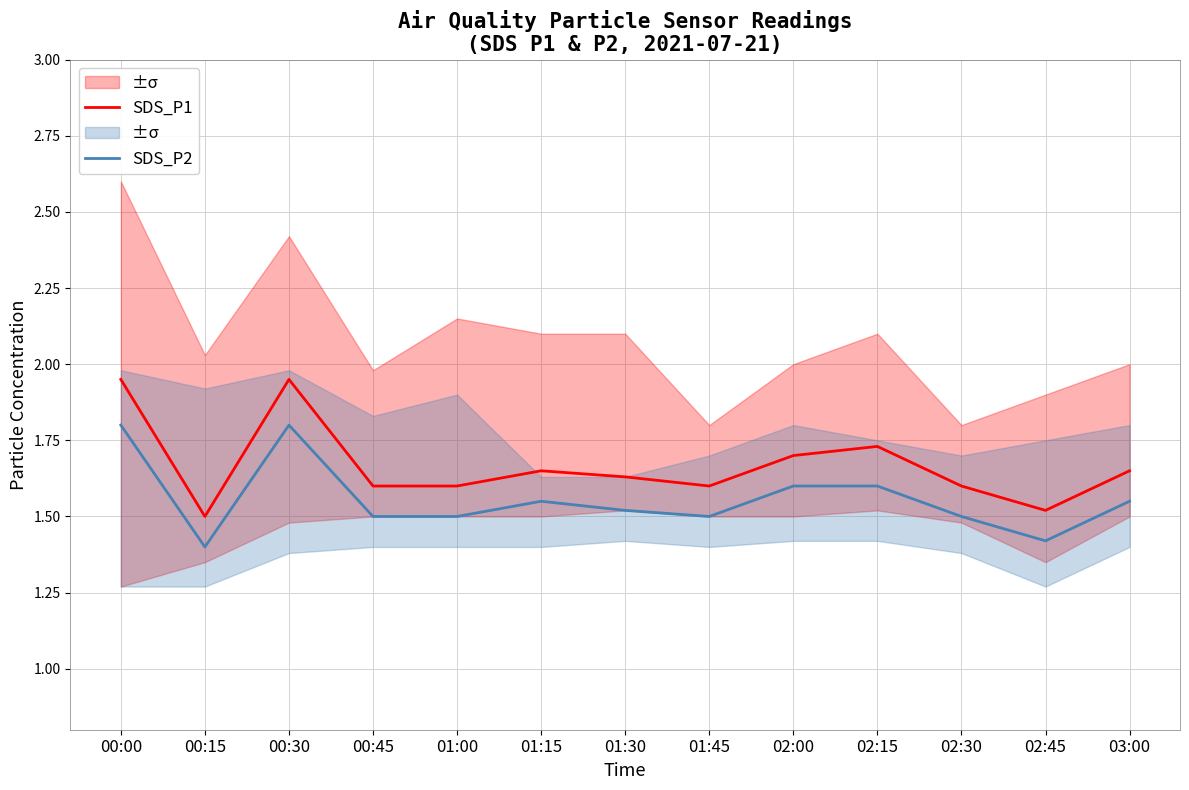

Reading left to right, what are all the values shown in this chart?

SDS_P1: 1.9	1.5	1.9	1.6	1.6	1.6	1.6	1.6	1.7	1.7	1.6	1.5	1.6
SDS_P2: 1.8	1.4	1.8	1.5	1.5	1.6	1.5	1.5	1.6	1.6	1.5	1.4	1.6